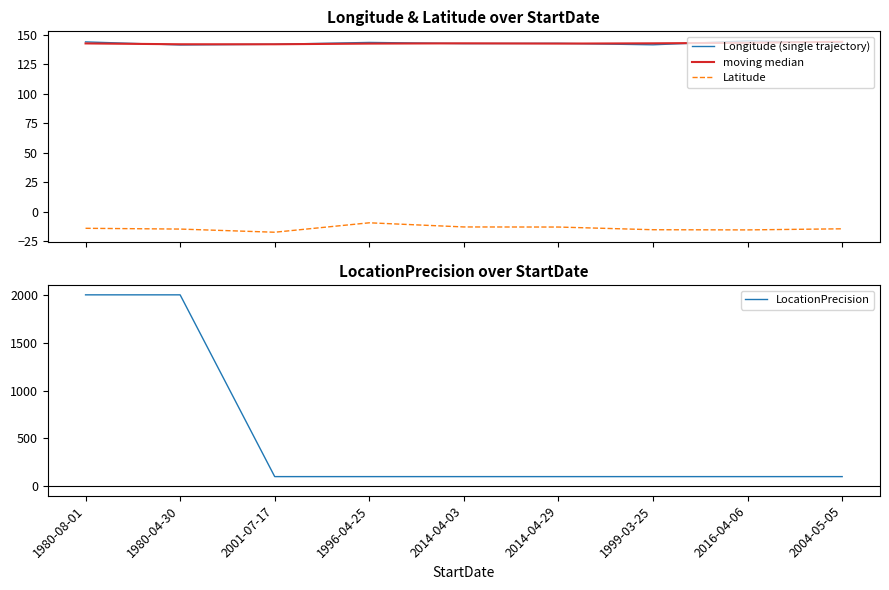

What position from the right is 2004-05-05?

1